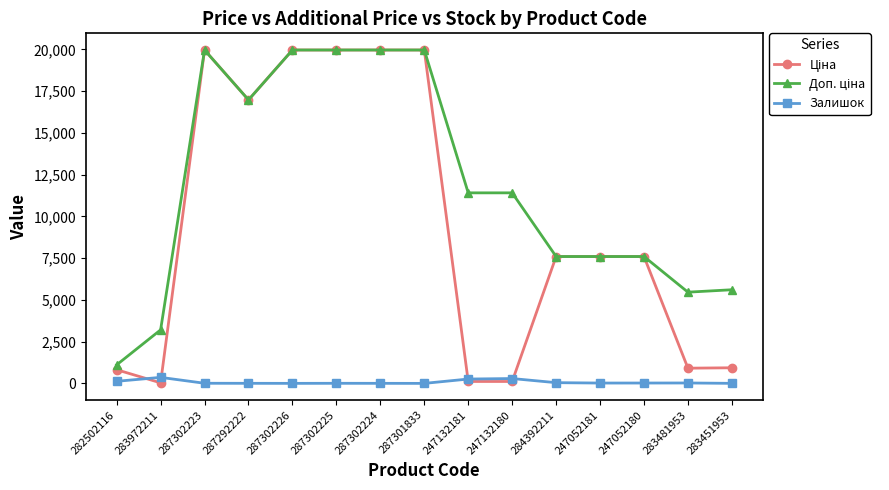

At how many categories does at least one series exceed 12664?

6